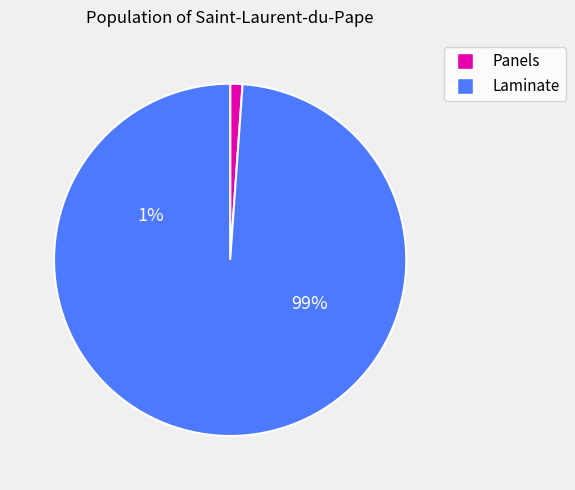

Between Ламінат AGT Луна PRK111 and Панель AGT 18 мм. 3074, which is larger?

Ламінат AGT Луна PRK111